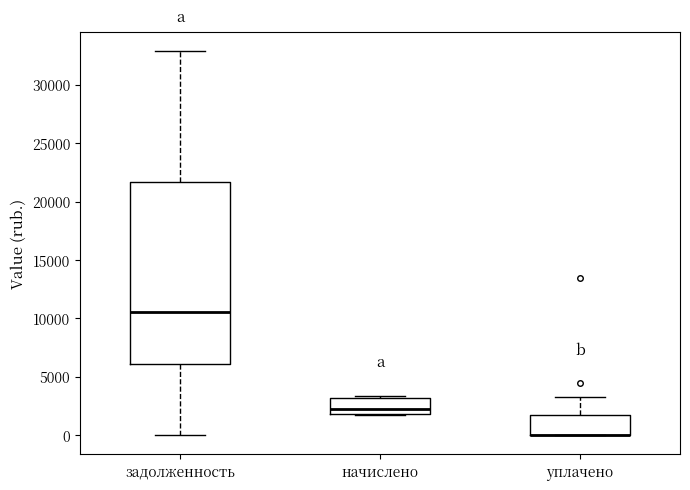

Reading left to right, read every box against the y-axis: the position of its median line, the range the box covers, and the ends of its whiskers. The values are not printed on the chart, so give them approximately, as read against the axis.

задолженность: median 10500, box 6000 to 21500, whiskers 0 to 33000
начислено: median 2000 (just above the box's lower edge), box 2000 to 3000, whiskers 1500 to 3500
уплачено: median 0 (drawn on the box's lower edge), box 0 to 2000, whiskers 0 to 3500